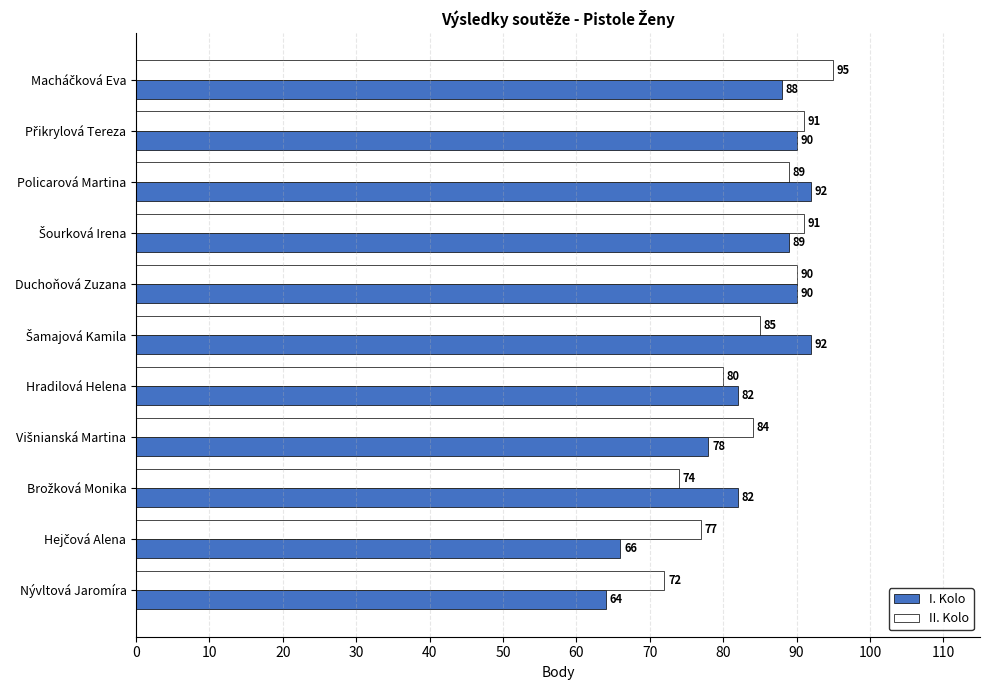

What is the sum of all I. Kolo values?

913